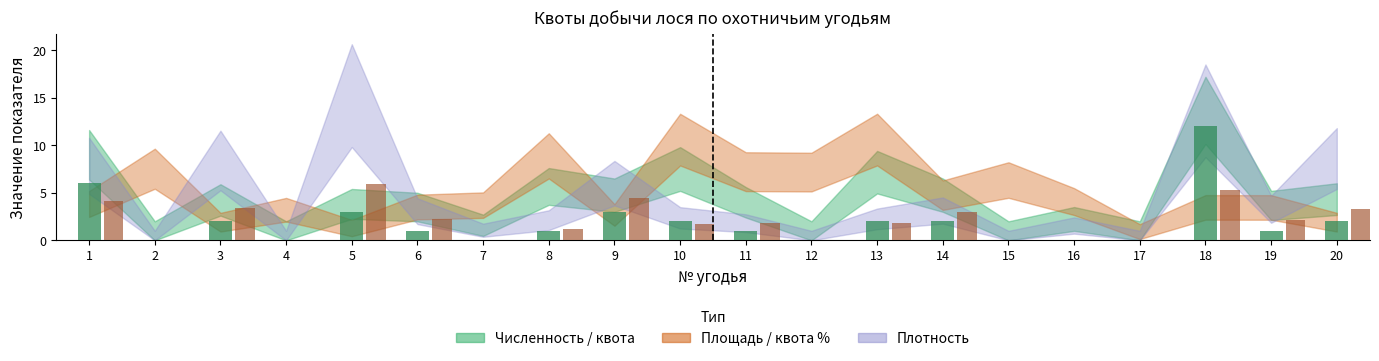

Are the bars grouped side by side (vs. stacked)?

Yes